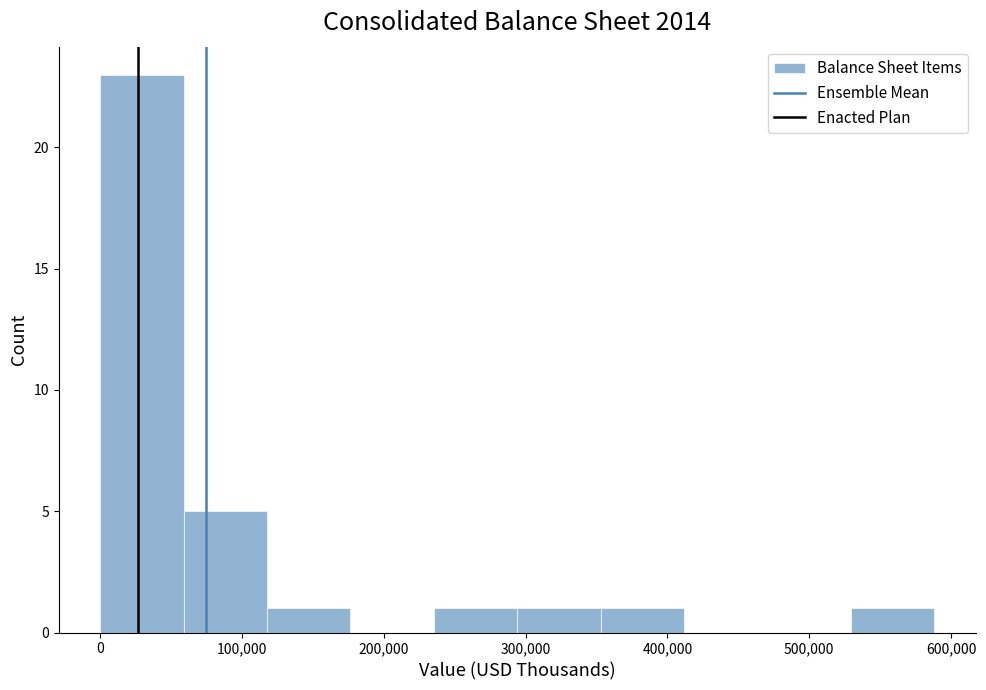

Reading left to right, list every bar in this chart as the range it spans on the x-axis followed by its height. Neither the bar edges nor the heights are printed on the chart, so give them approximately, as read against the axes.

0 to 60000: 23
60000 to 120000: 5
120000 to 180000: 1
180000 to 240000: 0
240000 to 290000: 1
290000 to 350000: 1
350000 to 410000: 1
410000 to 470000: 0
470000 to 530000: 0
530000 to 590000: 1